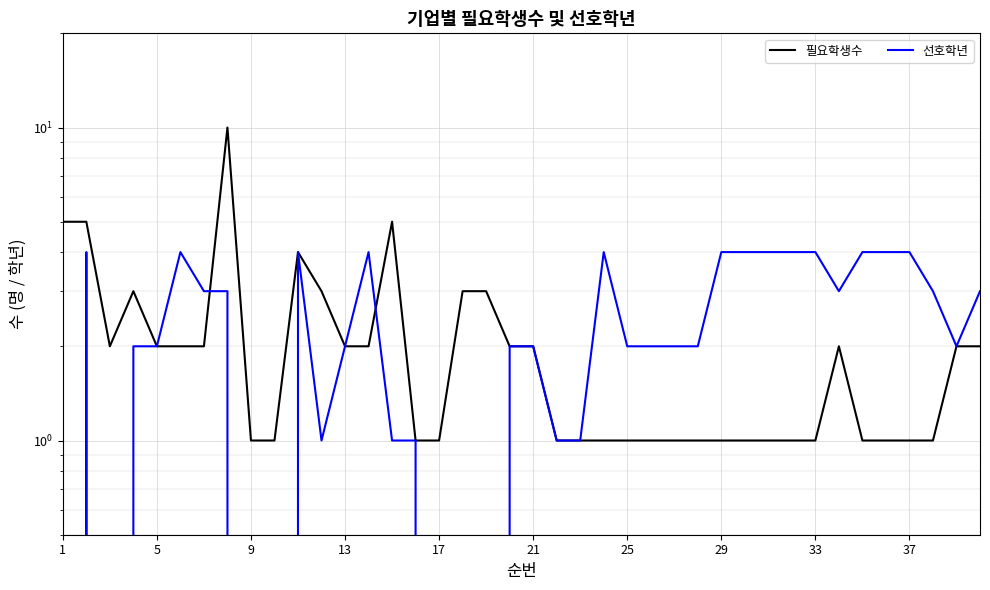

How many data points in 선호학년 are above 2?

18